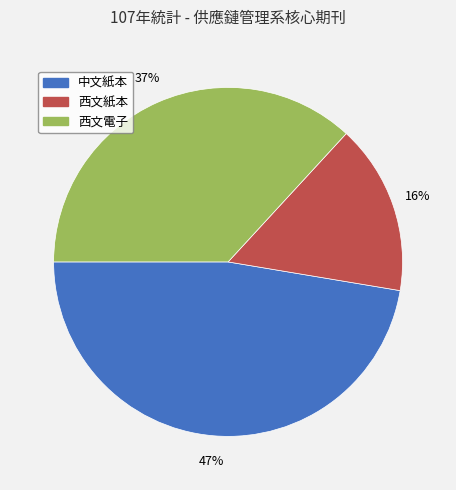

Rank the categories by value from highest to lowest.

中文紙本, 西文電子, 西文紙本